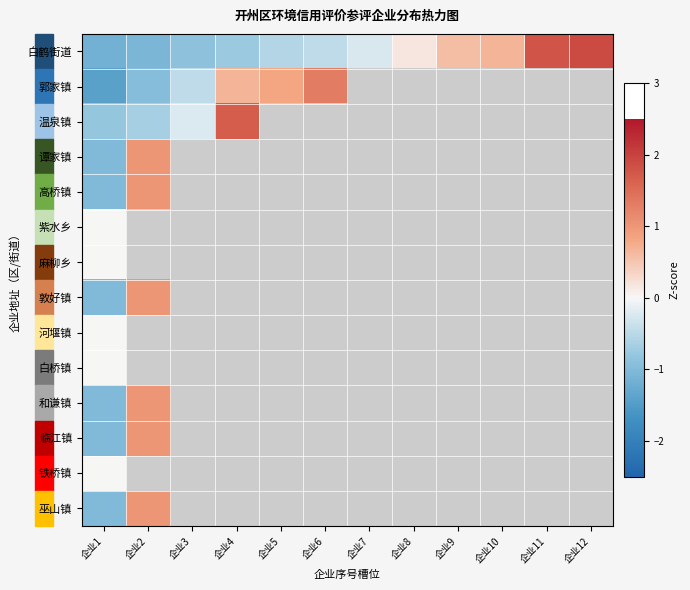

What is the difference between the maximum and minimum values in the 巫山镇 series?

2.0